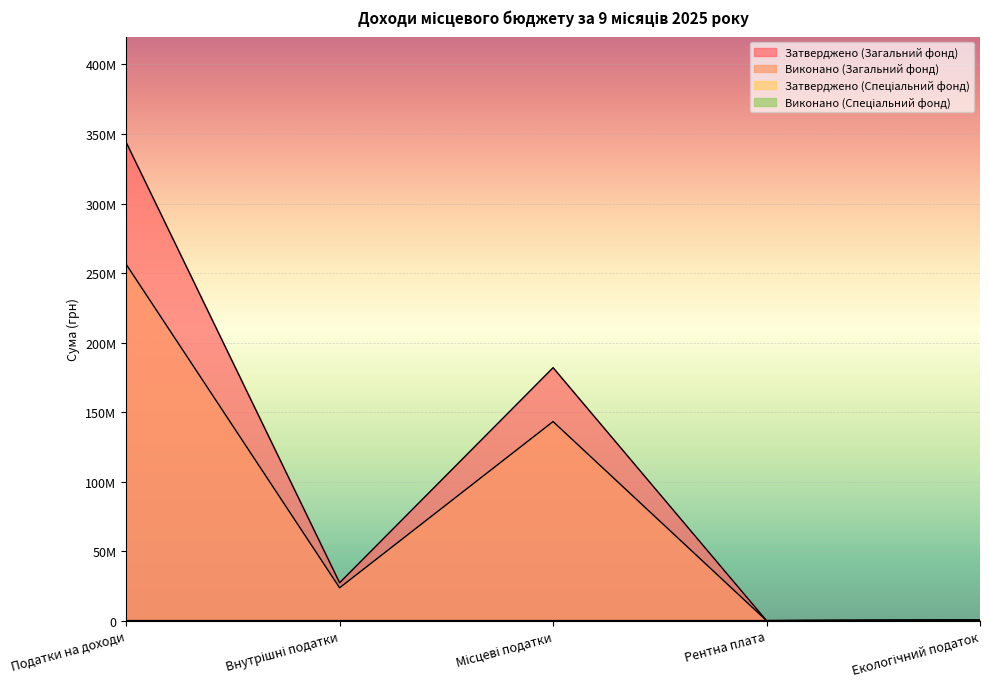

What position from the left is Екологічний податок?

5